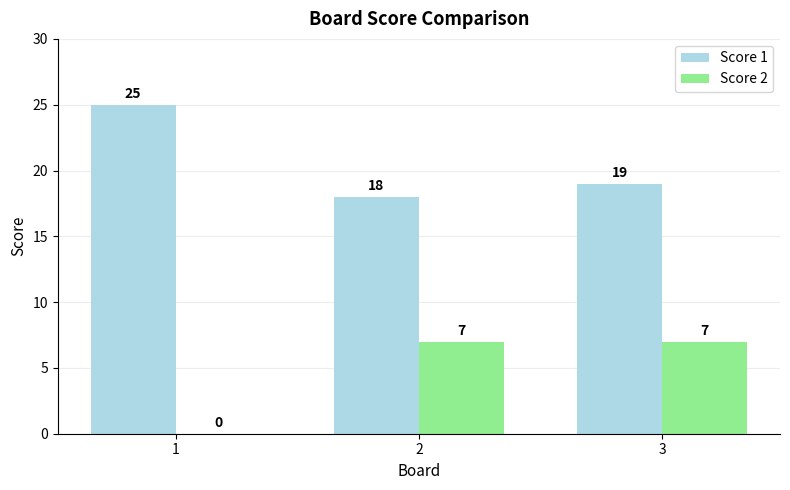

How many Score 1 values are between 18 and 25?

3